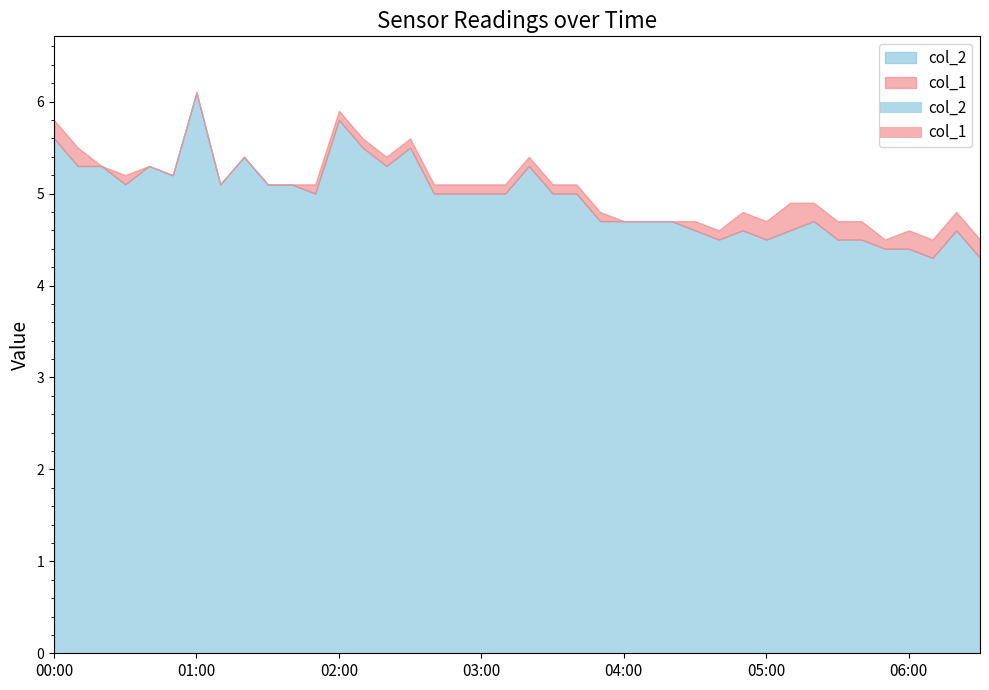

What is the label of the 29th point from the left?

04:40